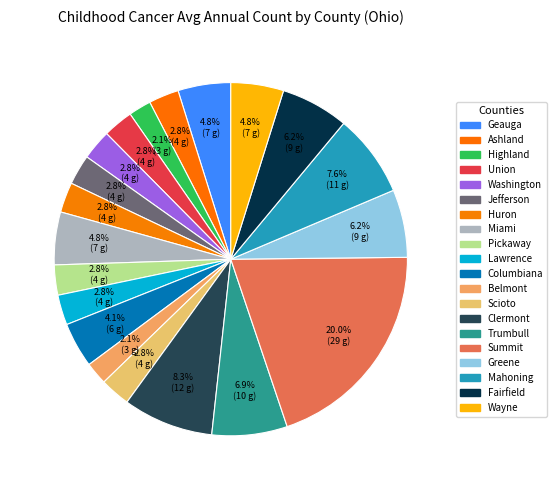

Is it true that Wayne is 1% of the pie?

False